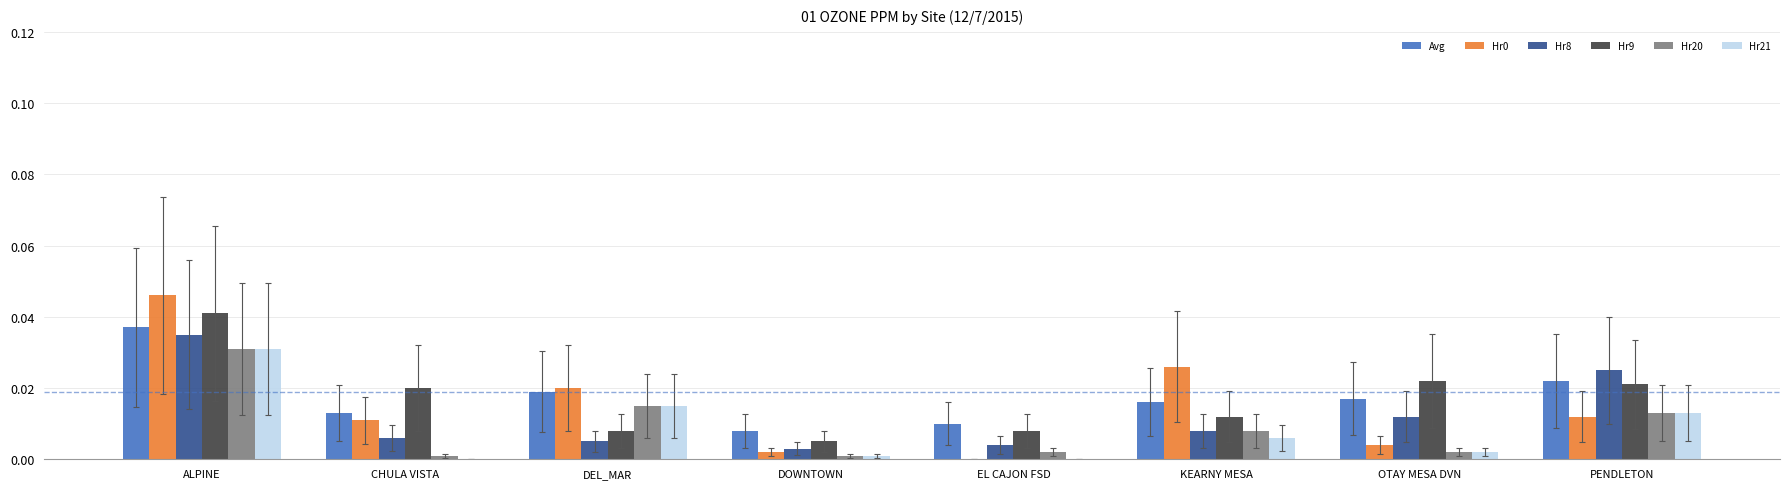

Between DEL_MAR and PENDLETON, which series saw the biggest shift?

Hr8